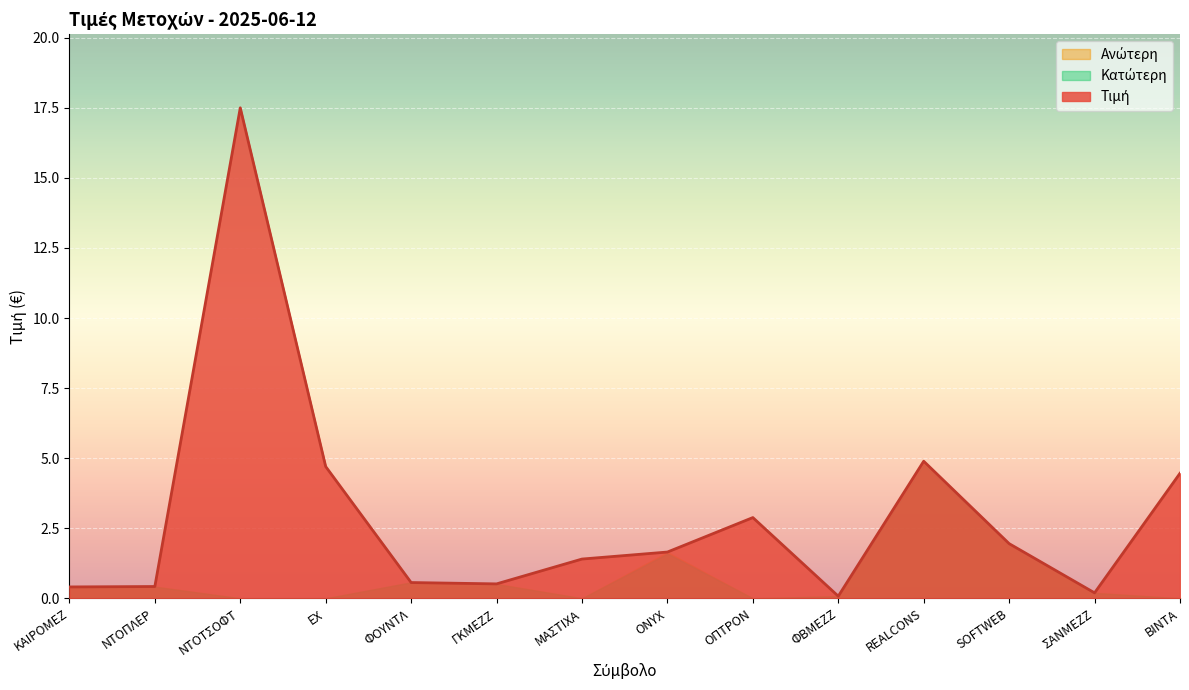

The value of Ανώτερη at ΦΟΥΝΤΛ is 0.9. True or false?

False